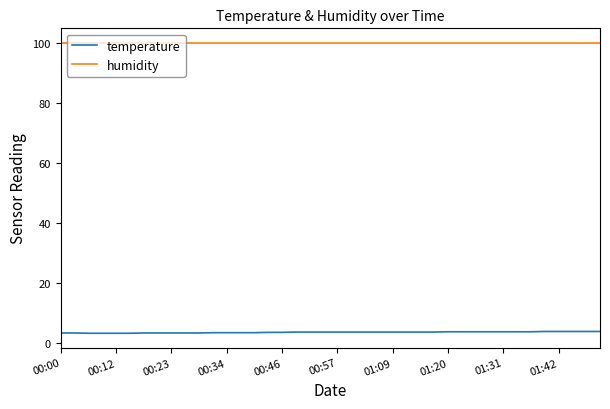

Rank the series by their average value, from lowest to highest.

temperature, humidity